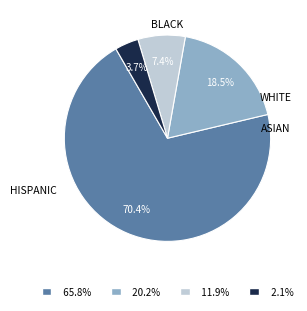

How many segments does this pie chart have?

4